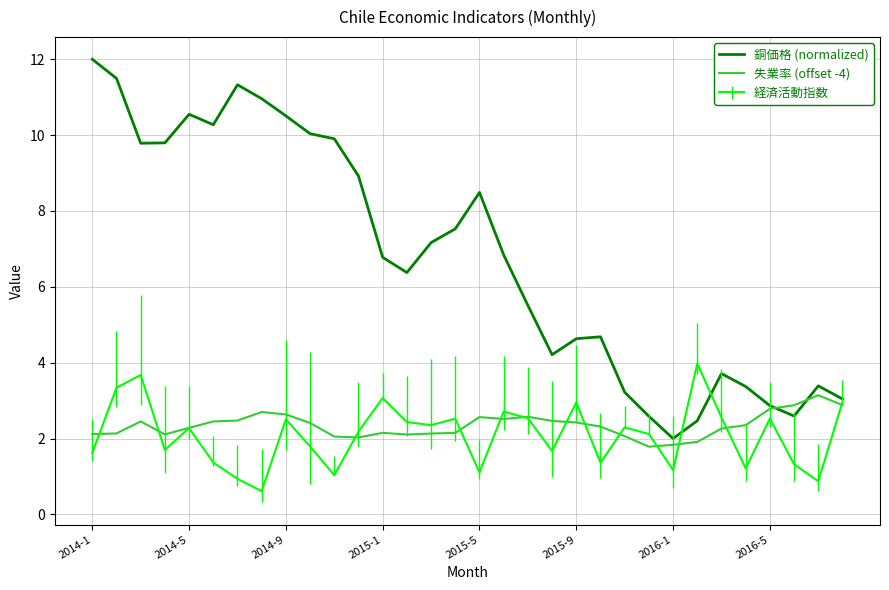

Rank the series by their maximum value, from lowest to highest.

失業率 (offset -4), 経済活動指数, 銅価格 (normalized)